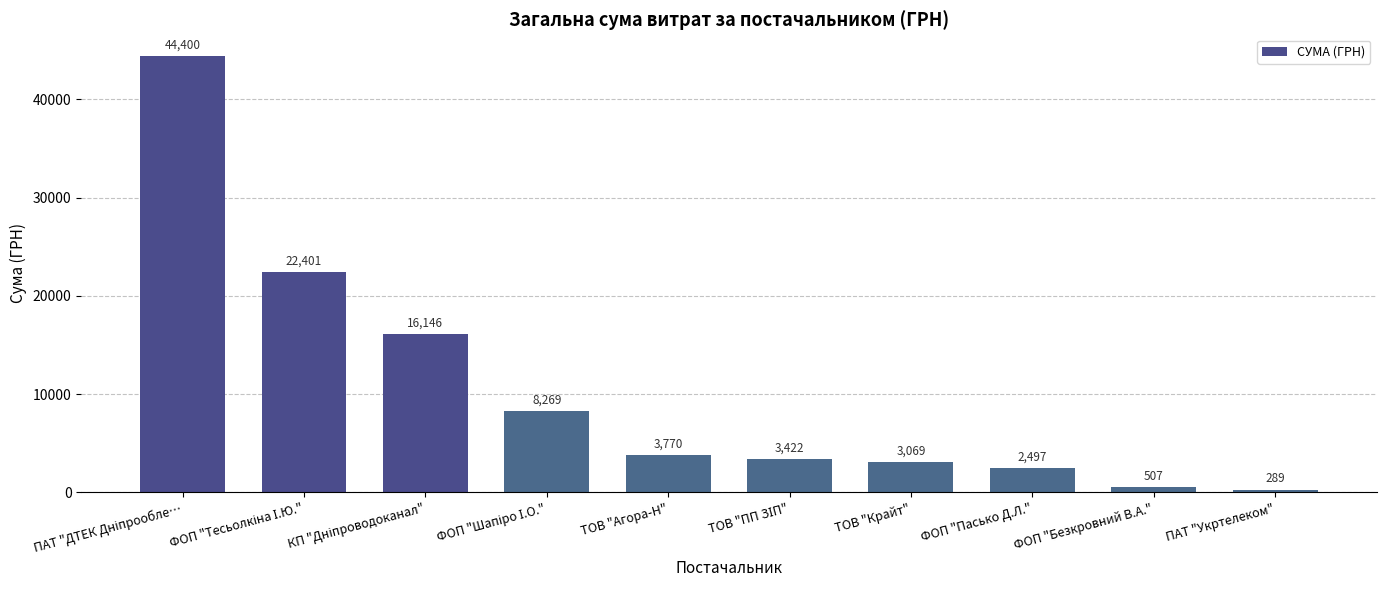

At which category does the chart reach its minimum across all series?

ПАТ "Укртелеком"